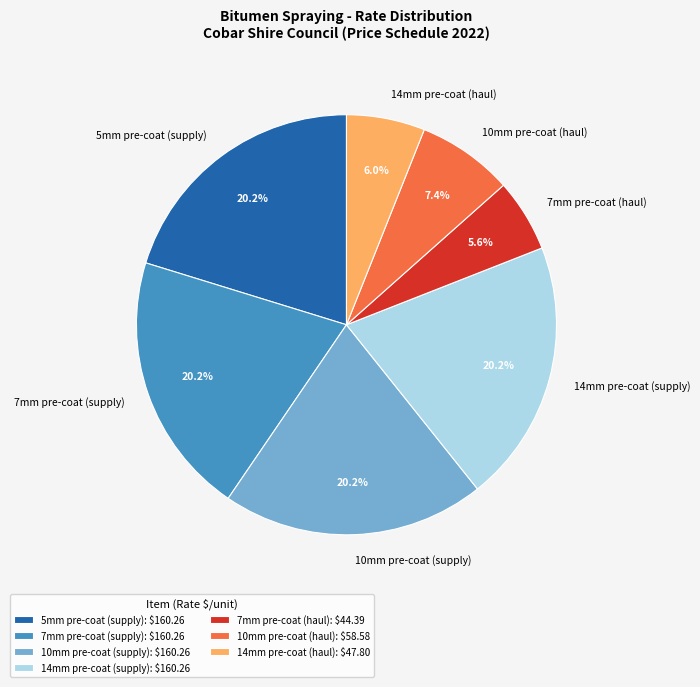

Which has a higher value, 7mm pre-coat (supply) or 10mm pre-coat (haul)?

7mm pre-coat (supply)